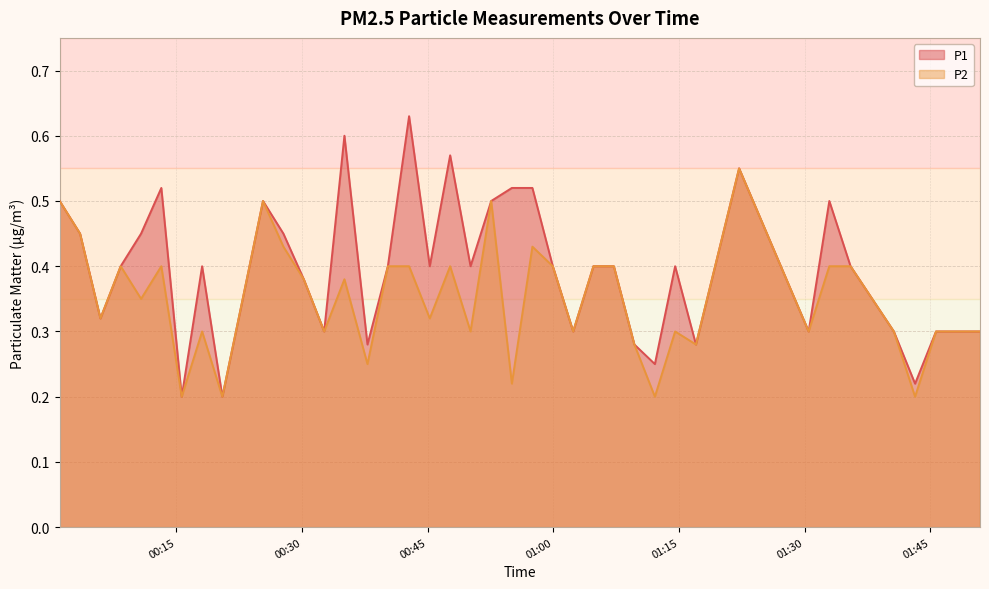

True or false: P2 and P1 cross at least once.

False